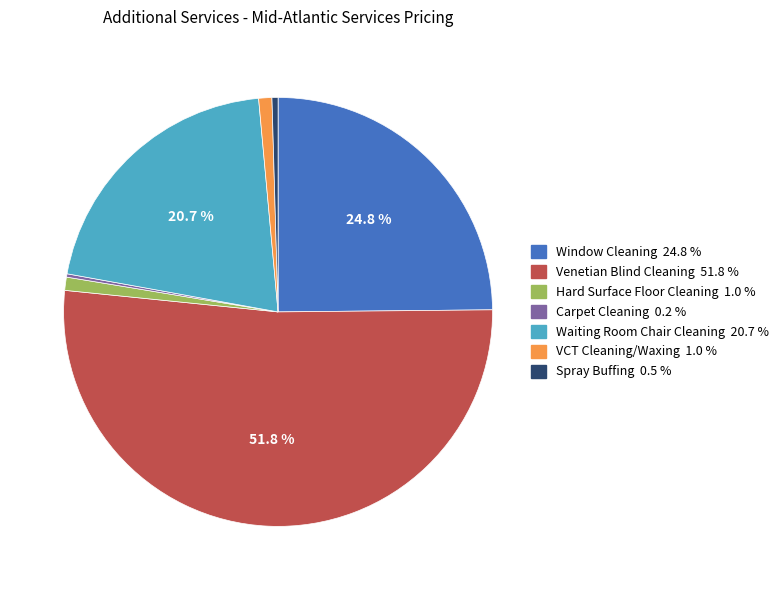

Is the sum of VCT Cleaning/Waxing and Hard Surface Floor Cleaning greater than half?

No